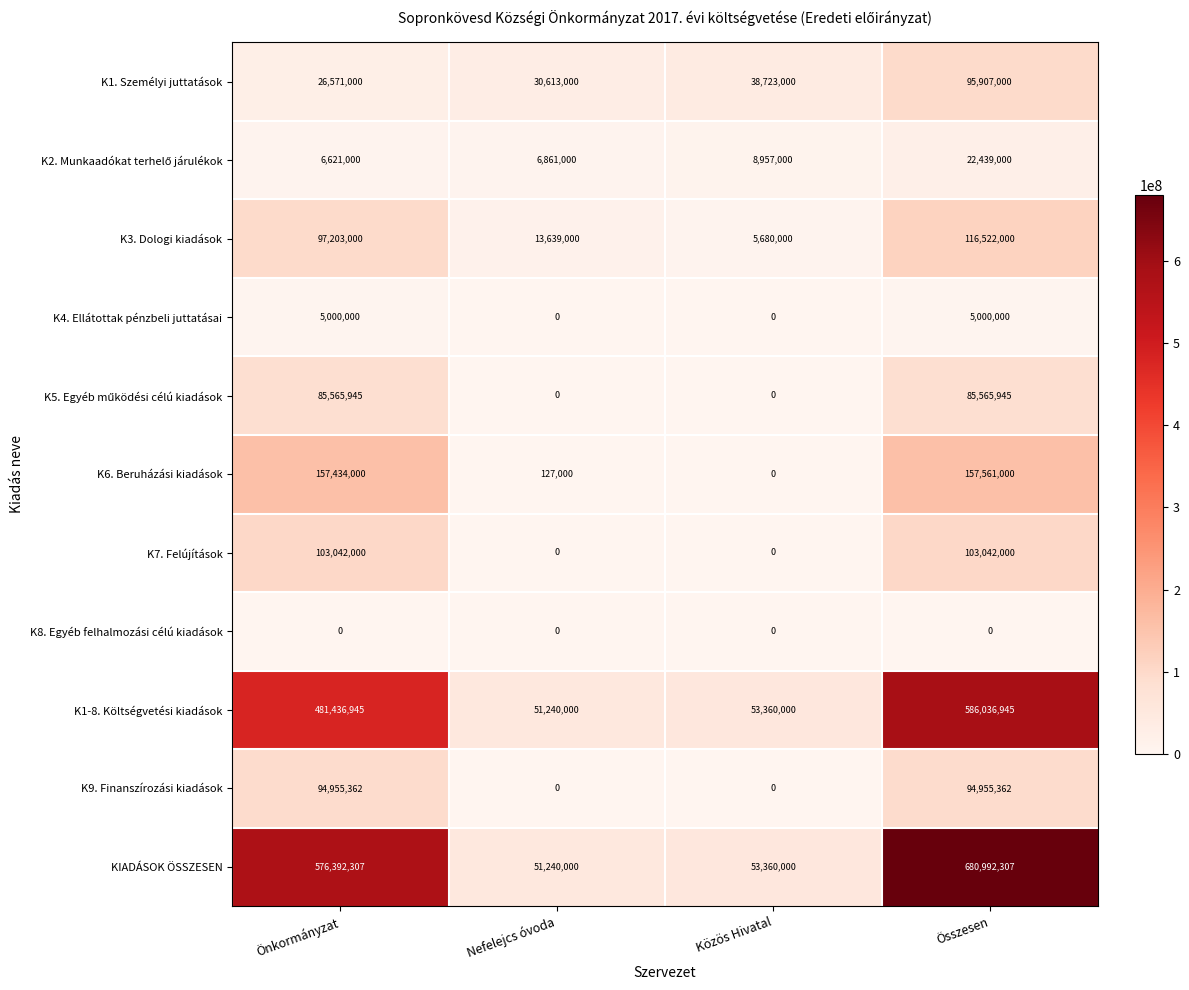

What is the difference between the maximum and minimum values in the K9. Finanszírozási kiadások series?

94955362